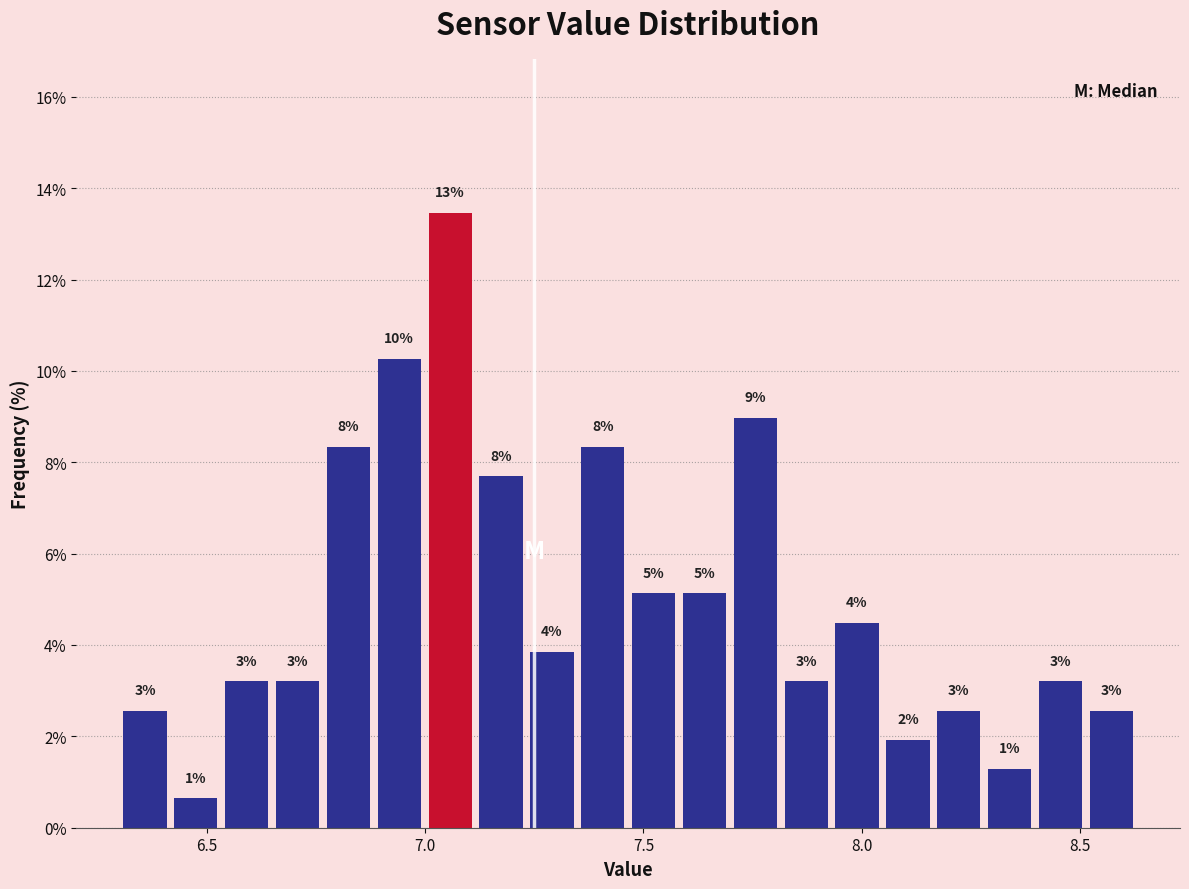

Read against the x-axis, roughly where is the centre of the tallest bar?

7.05